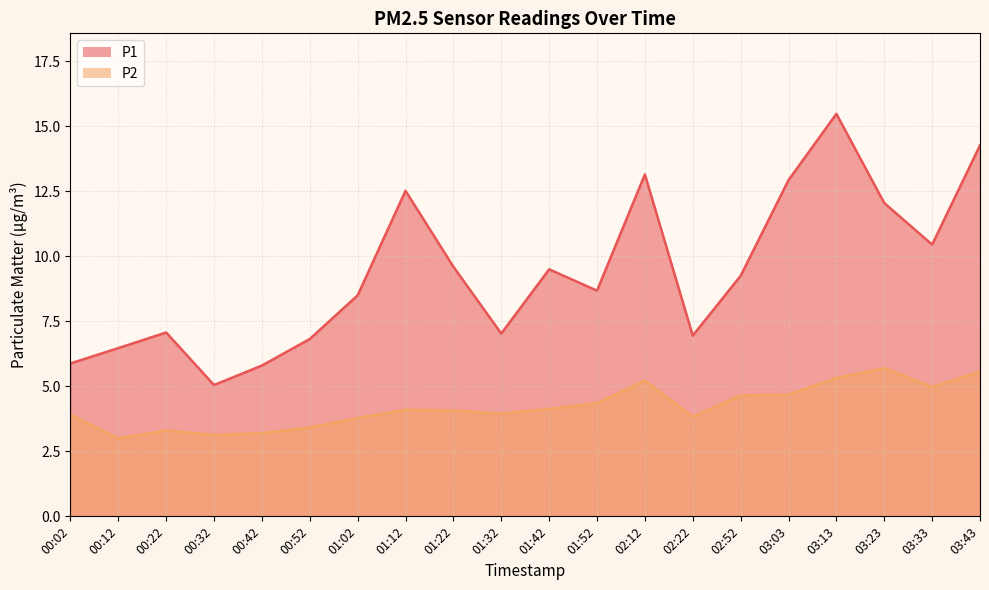

At which label is P1 closest to 10?

01:22